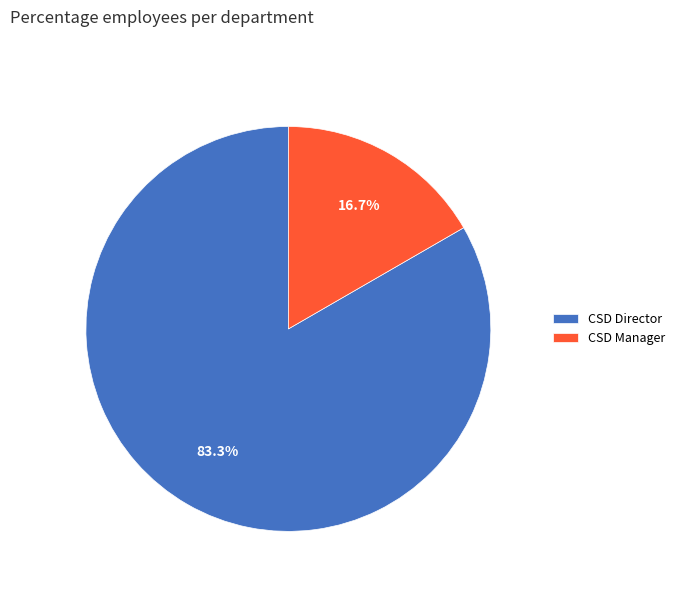

To the nearest percent, what is the average slice percentage?

50%